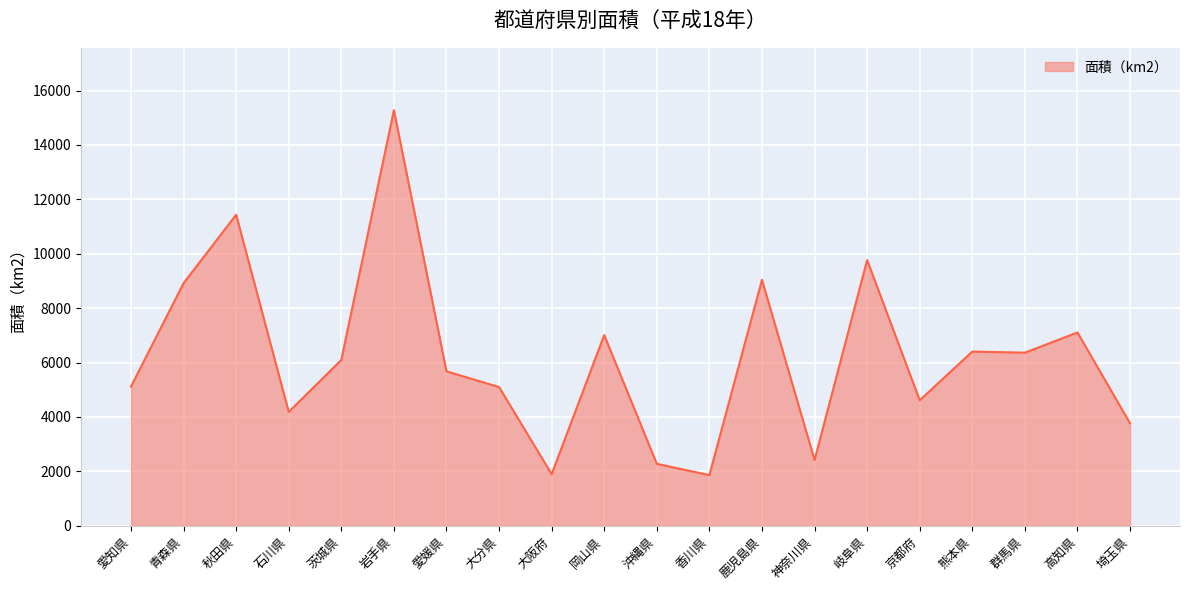

Which label corresponds to the largest value in the chart?

岩手県